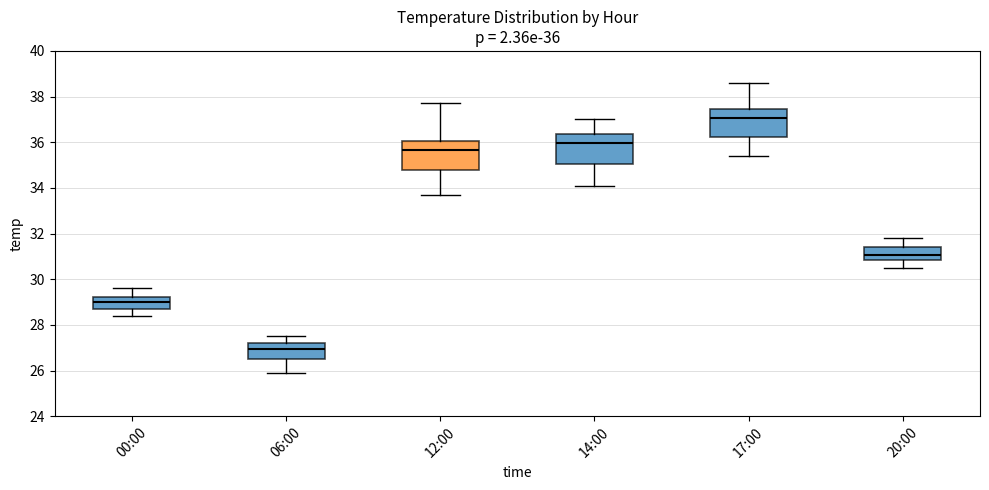

Which box has the highest median line?

17:00